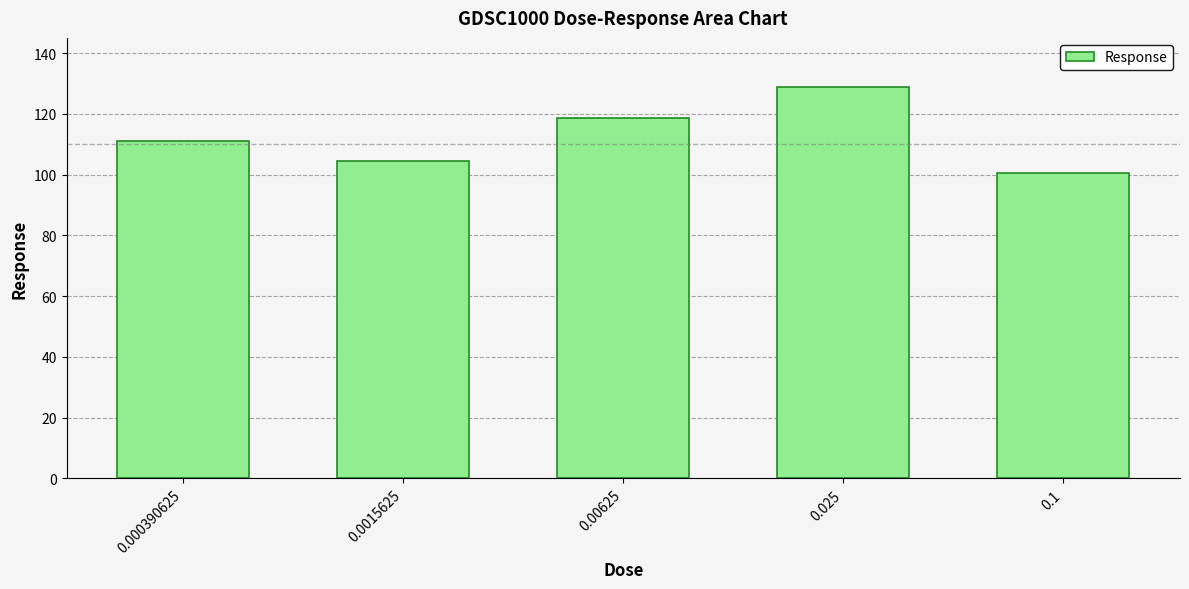

Rank the categories by value from lowest to highest.

0.1, 0.0015625, 0.000390625, 0.00625, 0.025